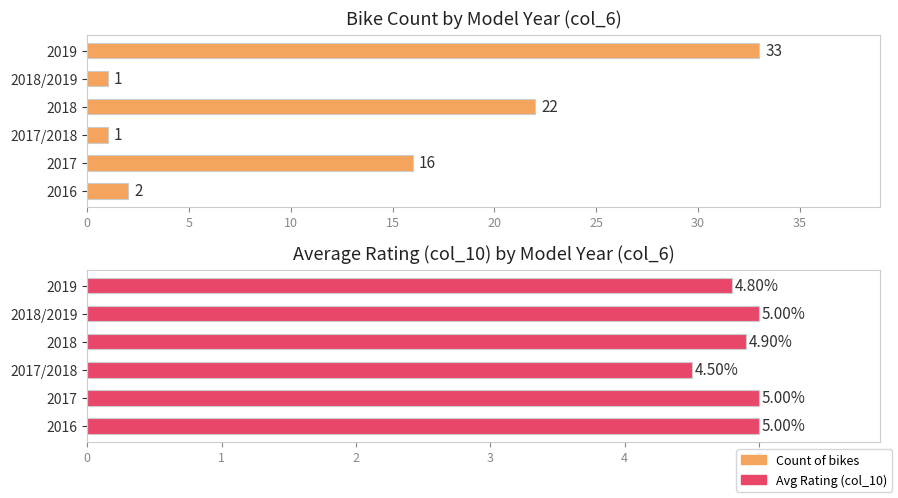

What are all the series names shown in the legend?

Count of bikes, Avg Rating (col_10)